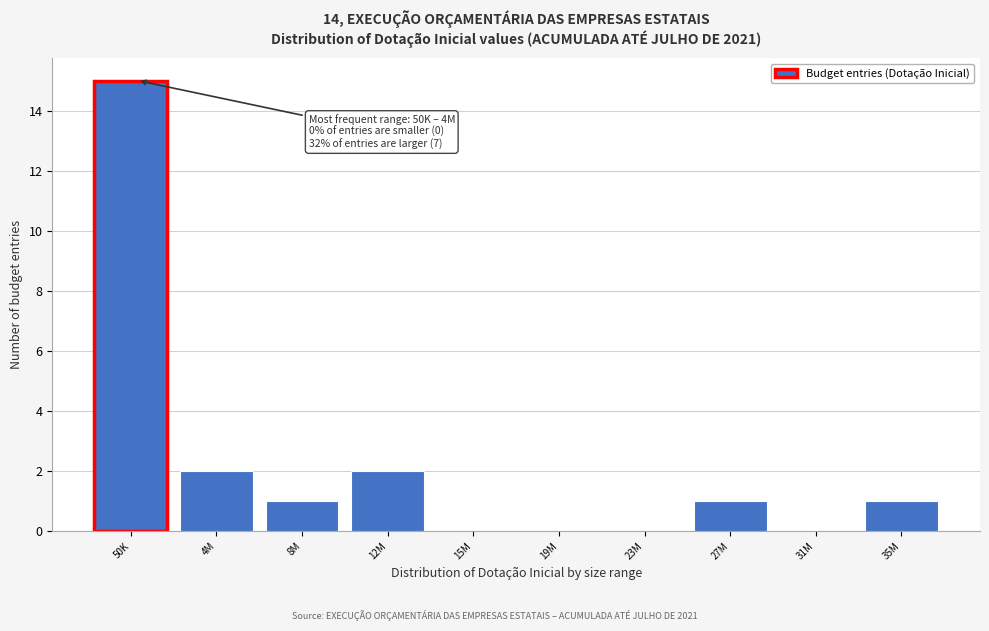

Reading right to left, transcribe all the data shown in this chart.

35M=1	31M=0	27M=1	23M=0	19M=0	15M=0	12M=2	8M=1	4M=2	50K=15